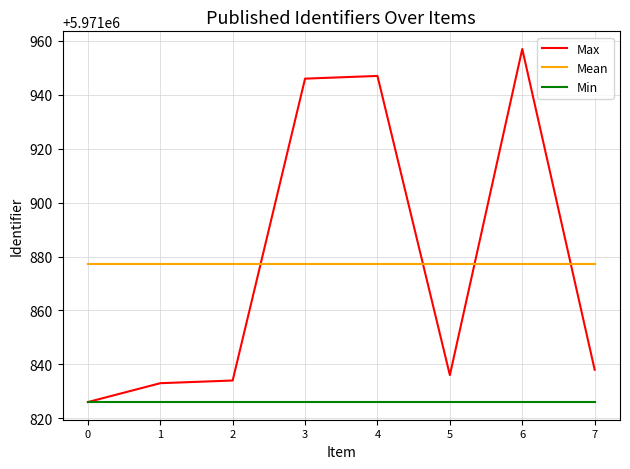

The Mean series shows 2320635.7 at 0. True or false?

False